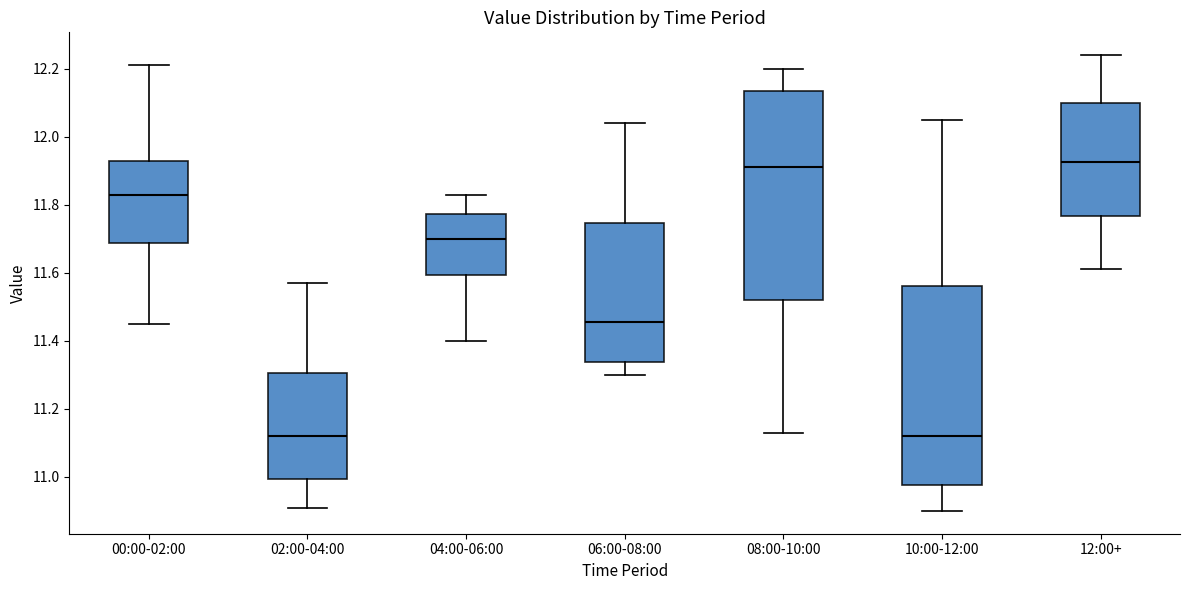

Comparing the boxes themselves (not the whiskers), which one is the tallest?

08:00-10:00